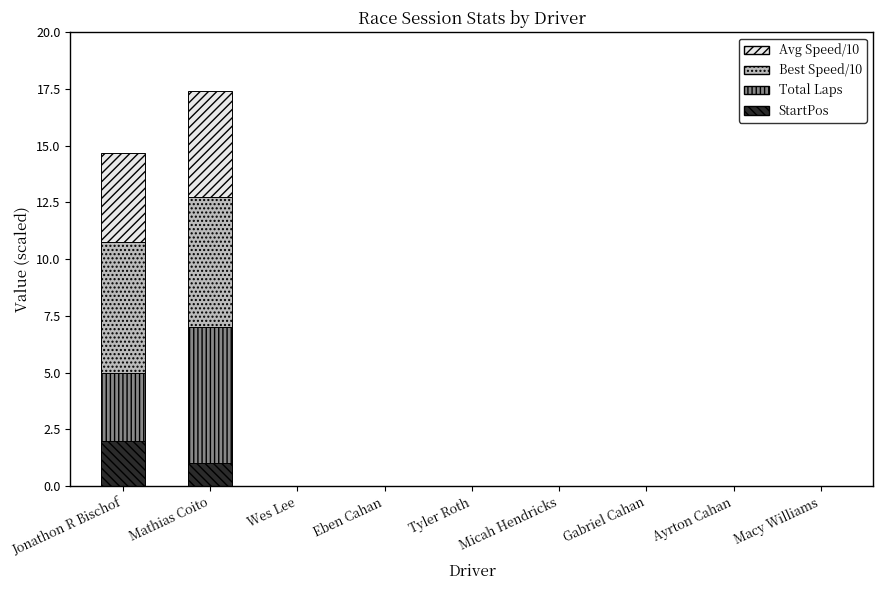

The value of StartPos at Gabriel Cahan is -1.0. True or false?

False